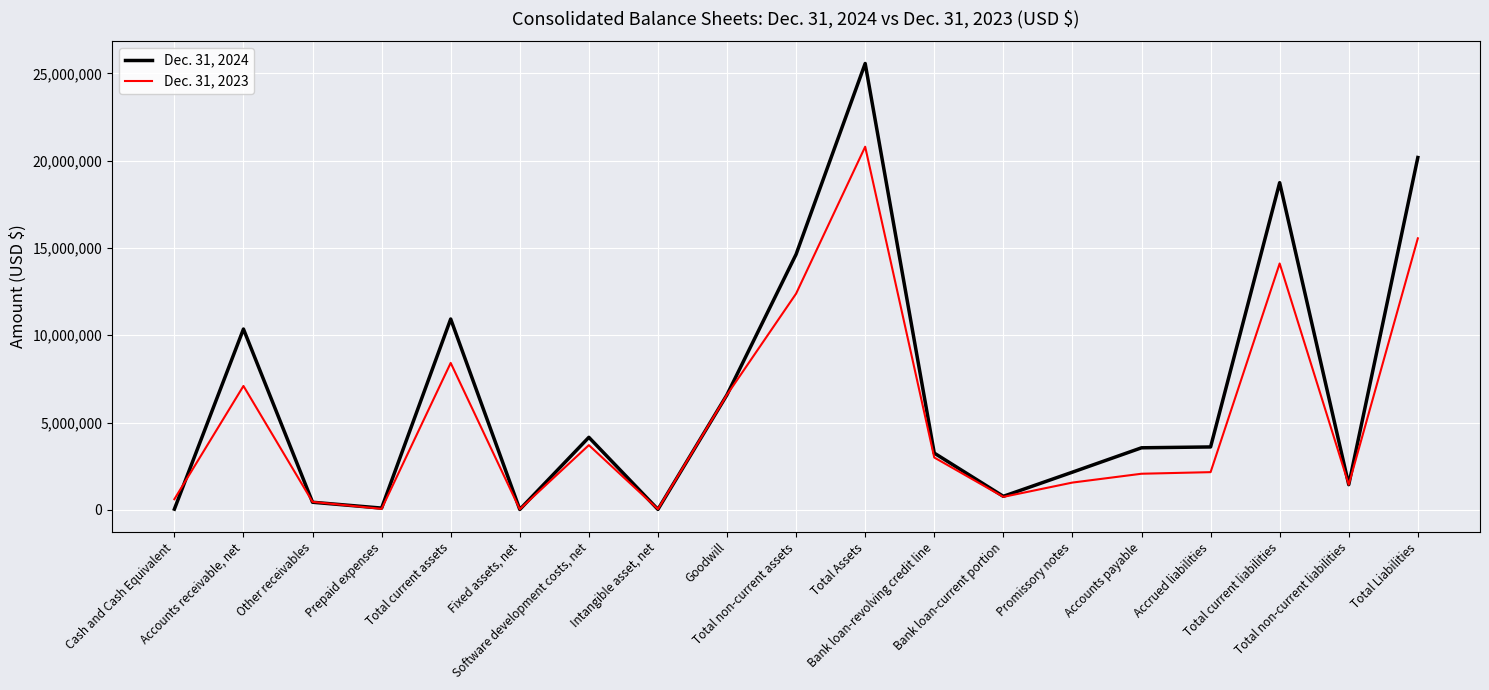

What is the difference between the maximum and minimum values in the Dec. 31, 2023 series?

20761537